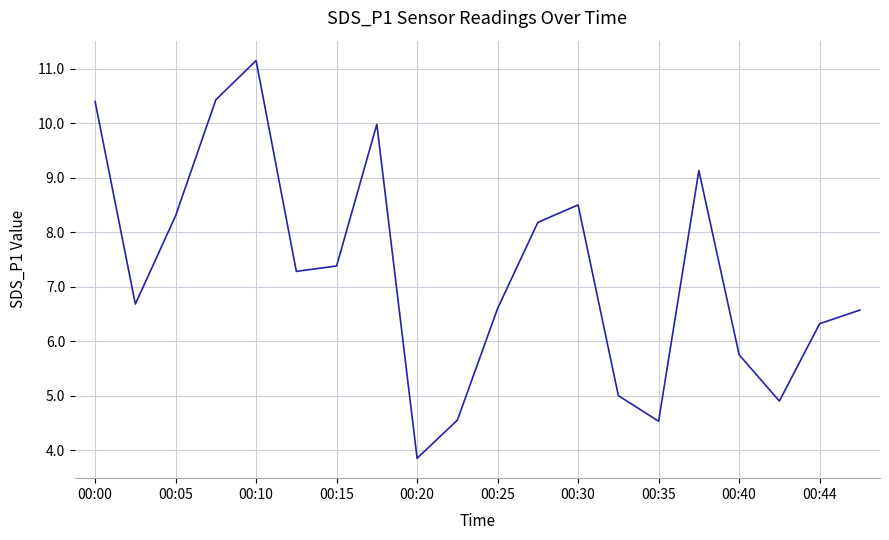

What is the difference between the maximum and minimum values?

7.3